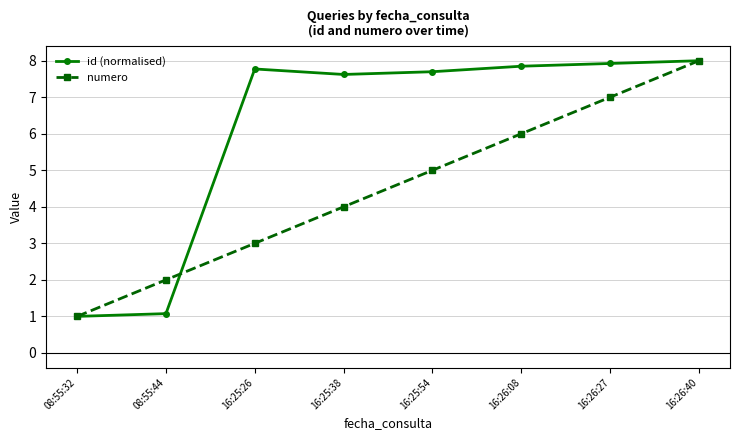

What is the label of the 4th point from the left?

16:25:38